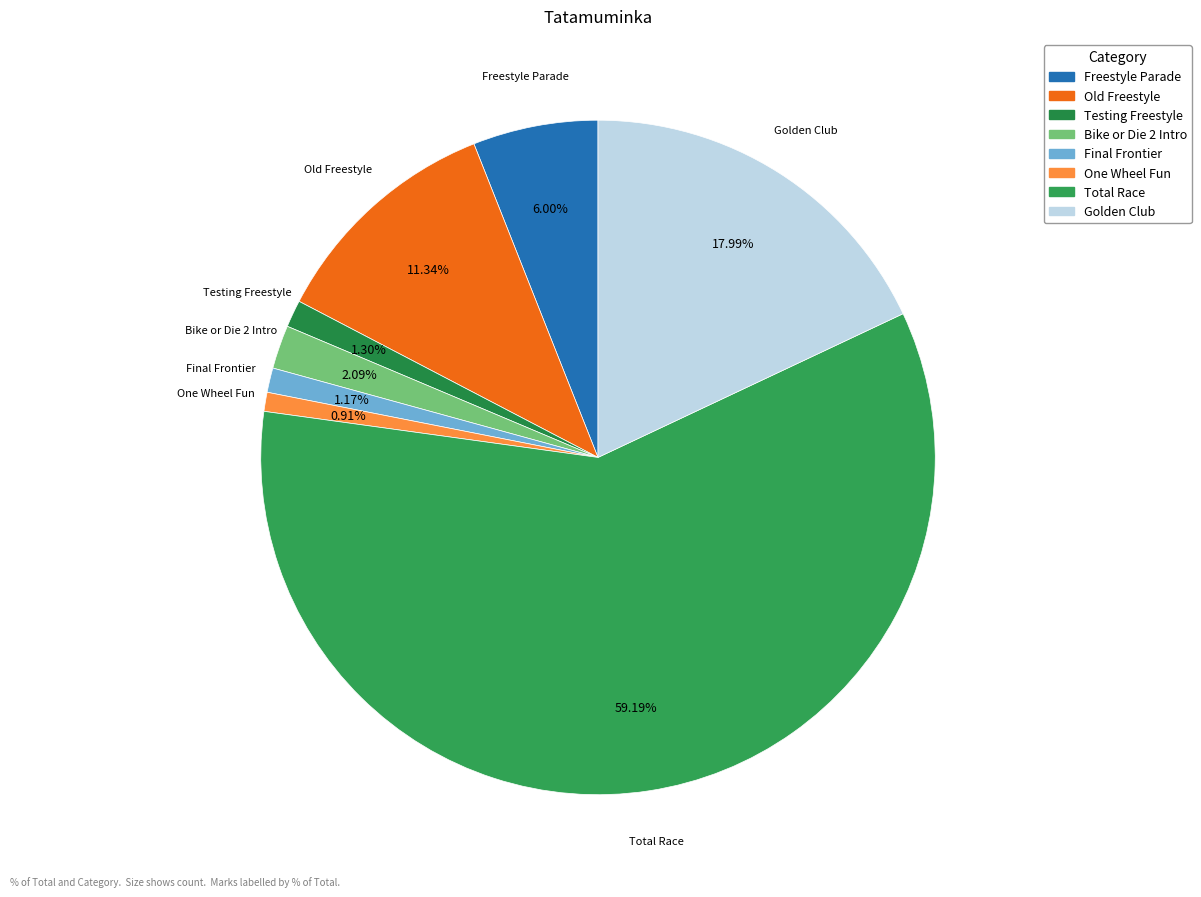

True or false: Final Frontier accounts for 1% of the total.

True